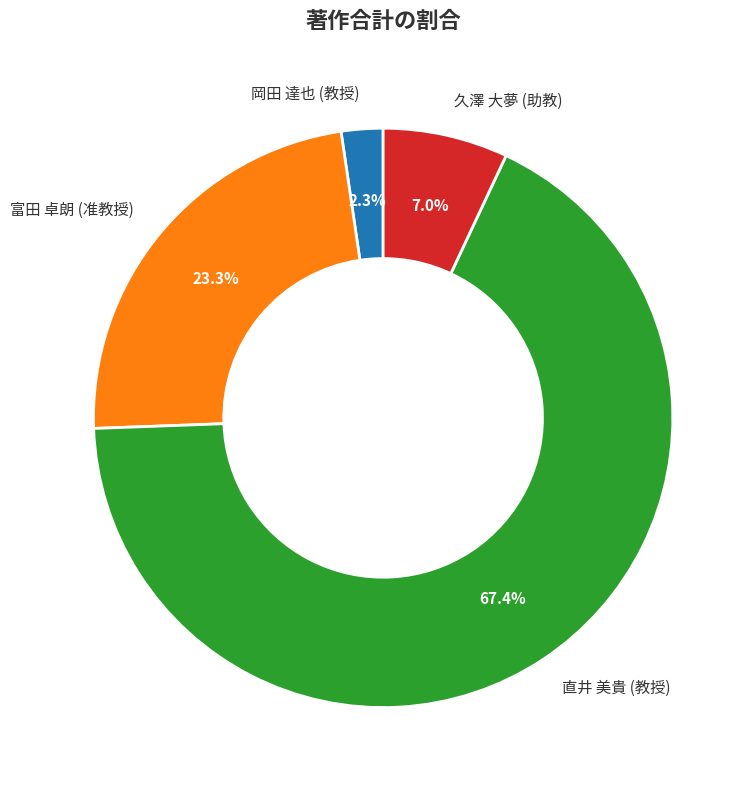

What percentage do 富田 卓朗 (准教授) and 直井 美貴 (教授) together represent?

90.7%